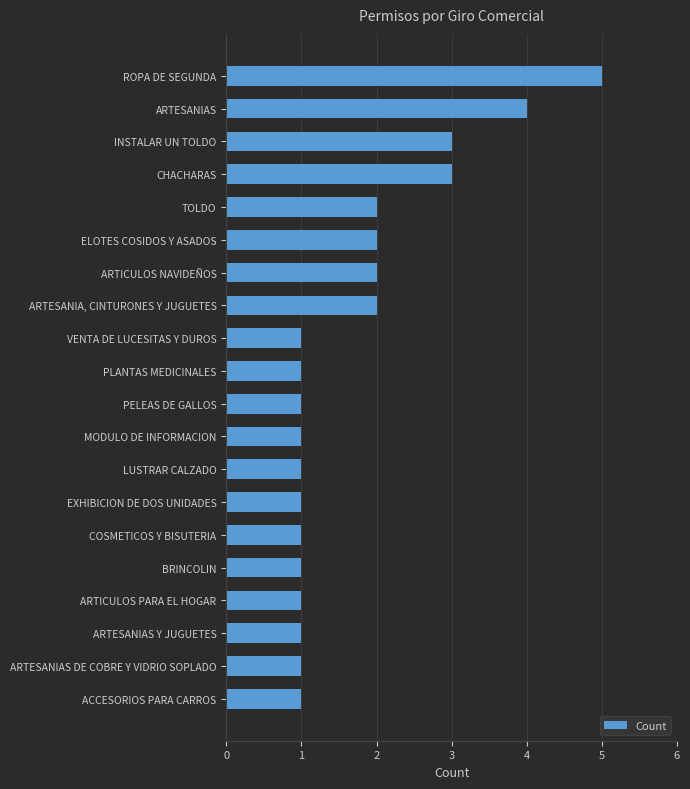

Reading top to bottom, transcribe all the data shown in this chart.

5	4	3	3	2	2	2	2	1	1	1	1	1	1	1	1	1	1	1	1